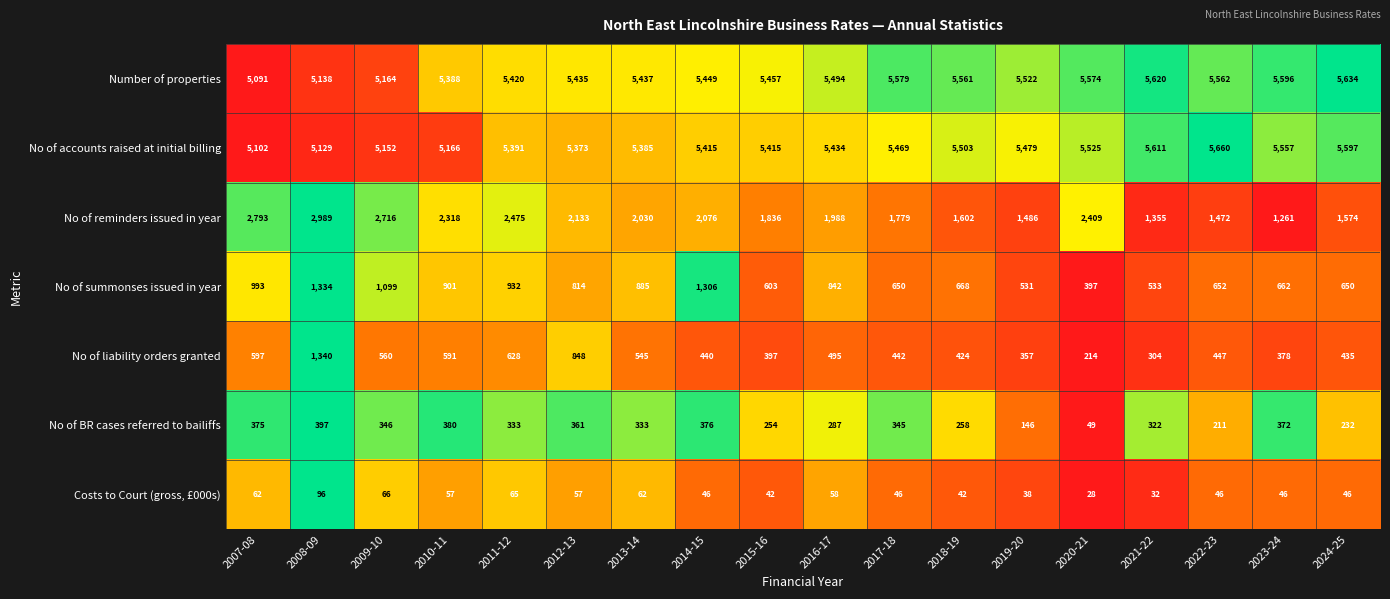

List the series in order of their peak value, lowest first.

Costs to Court (gross, £000s), No of BR cases referred to bailiffs, No of summonses issued in year, No of liability orders granted, No of reminders issued in year, Number of properties, No of accounts raised at initial billing